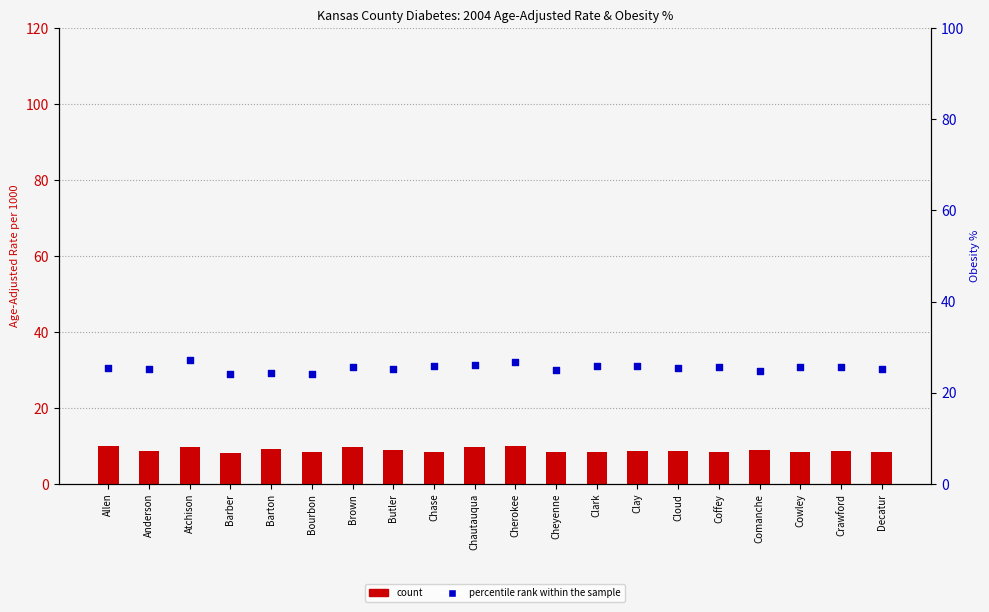

Which series has the largest total across all categories?

percentile rank within the sample